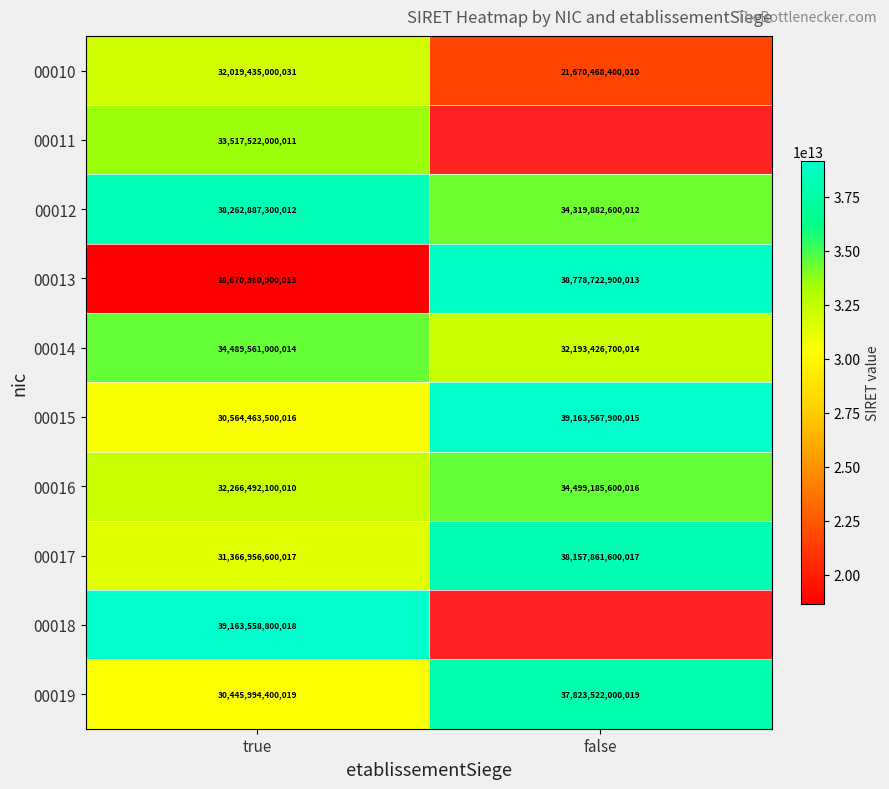

Where is 00017 nearest to the value 34762409100017?

true